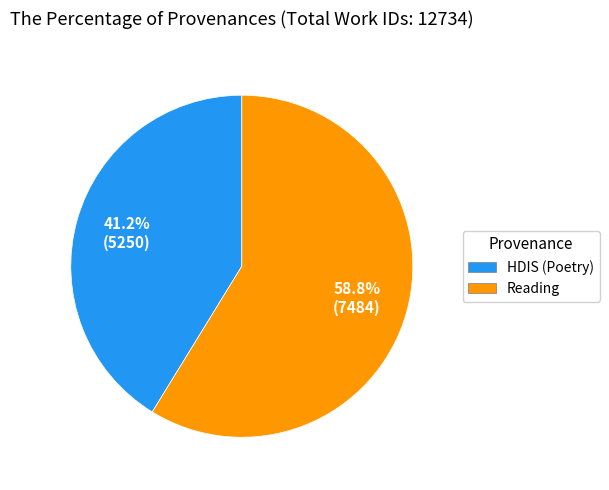

True or false: HDIS (Poetry) accounts for 50% of the total.

False